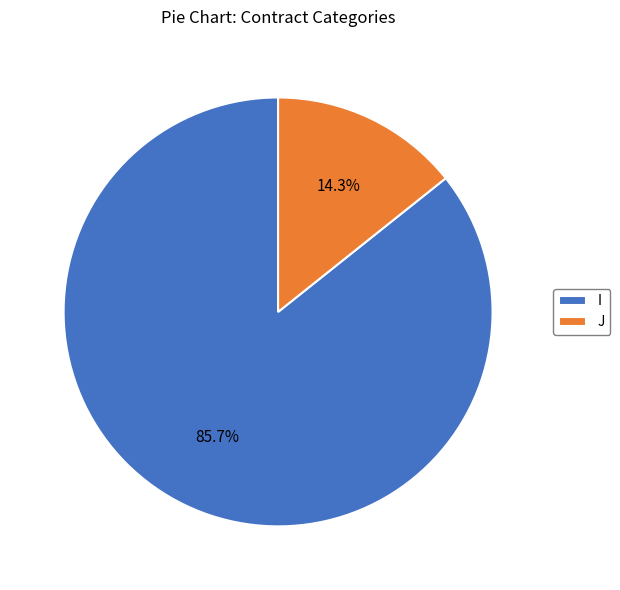

Is it true that J is 14% of the pie?

True